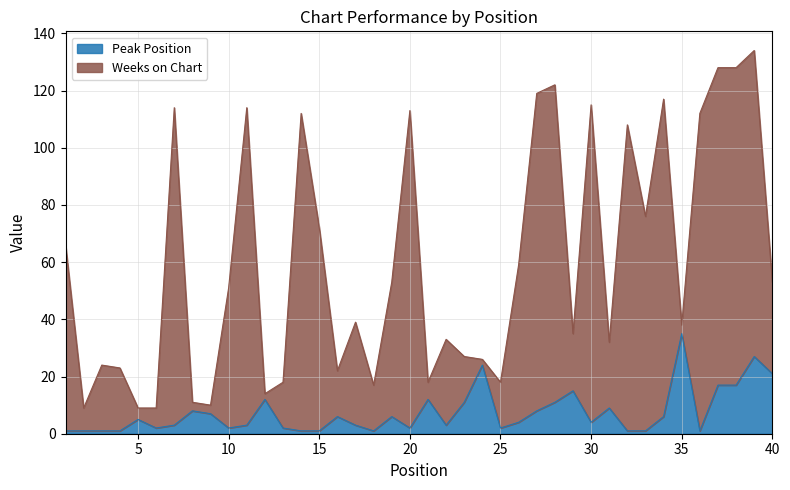

Which category has the highest value in the Peak Position series?

35